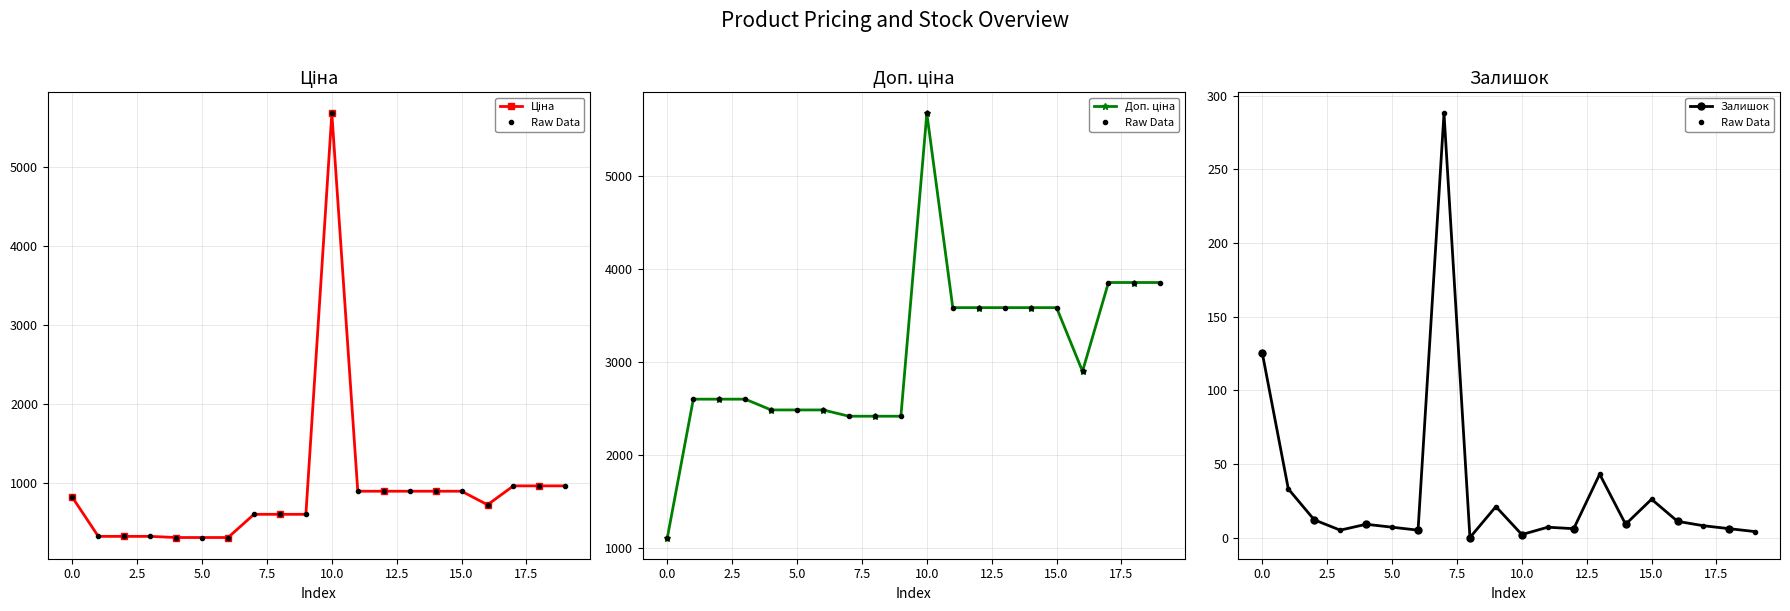

At which category does Ціна reach its first local peak?

10